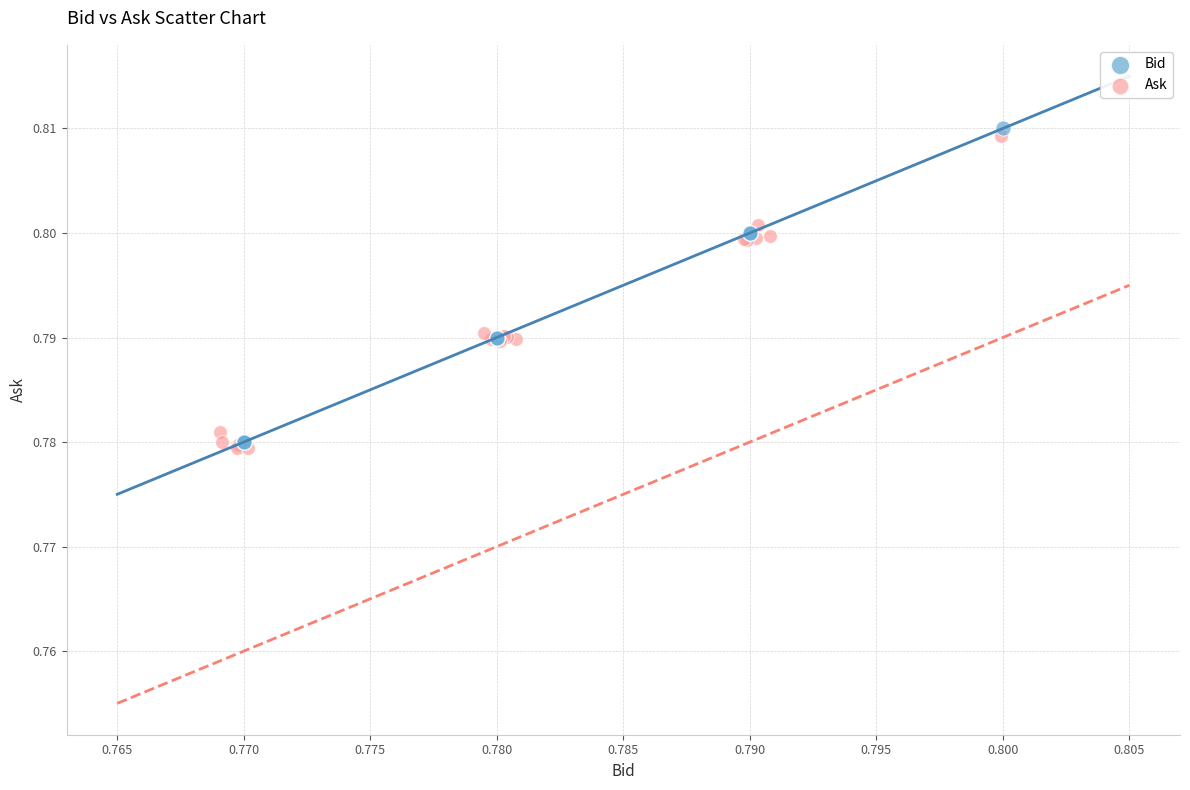

Which series has the largest Y range (max minus min)?

Bid